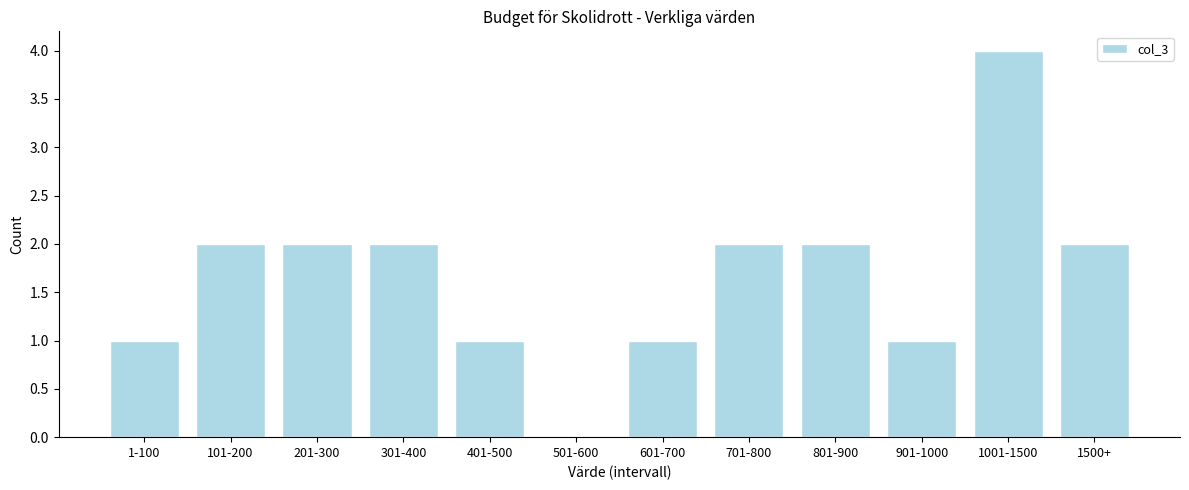

Reading left to right, transcribe all the data shown in this chart.

1-100=1	101-200=2	201-300=2	301-400=2	401-500=1	501-600=0	601-700=1	701-800=2	801-900=2	901-1000=1	1001-1500=4	1500+=2